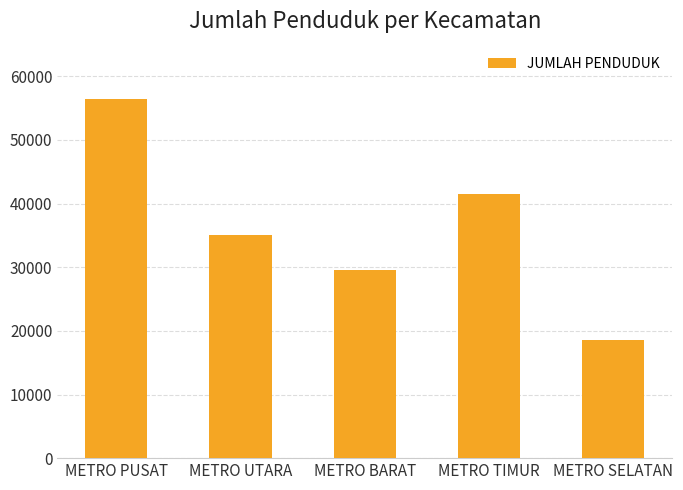

True or false: the data shows 18638 at METRO SELATAN.

True